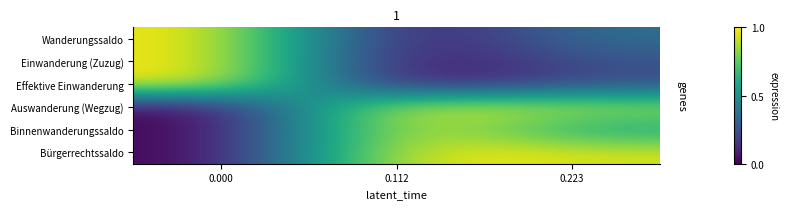

What is the greatest value displayed?

1.0